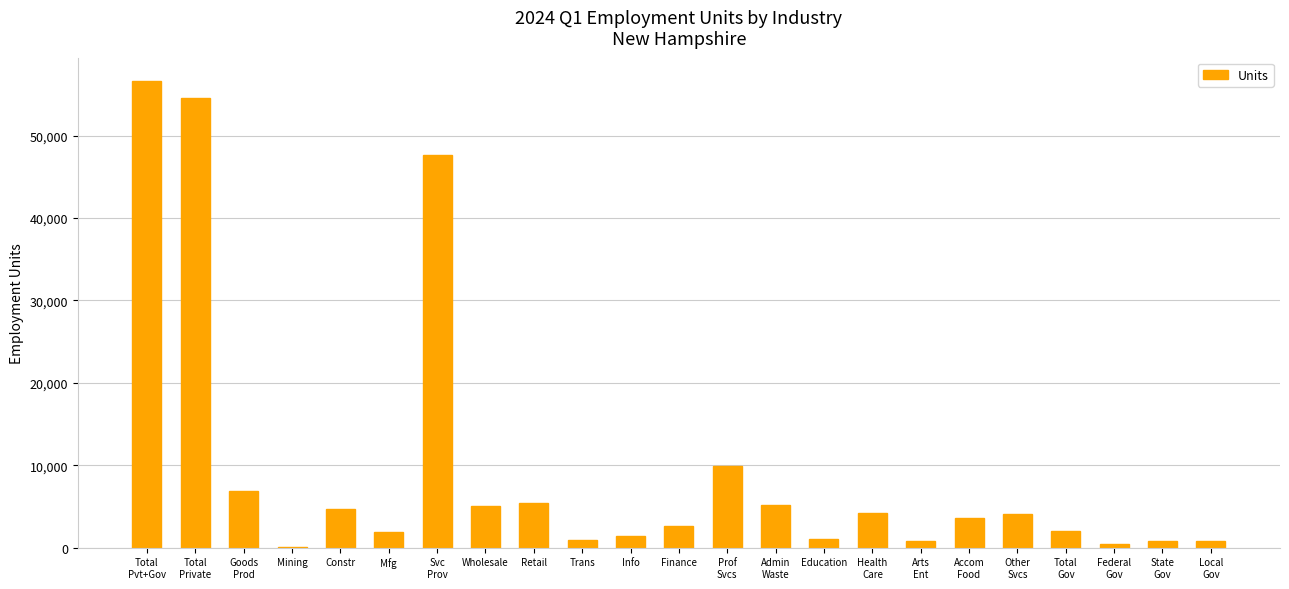

What is the approximate value at Finance?

2592